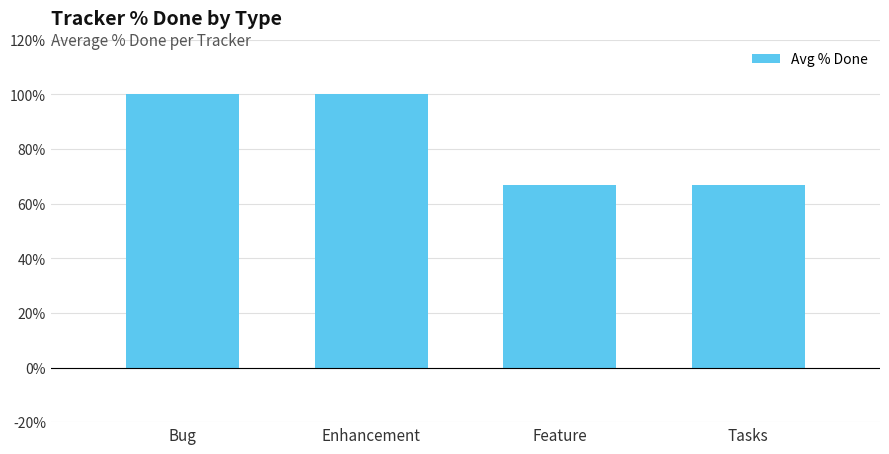

What position from the right is Tasks?

1